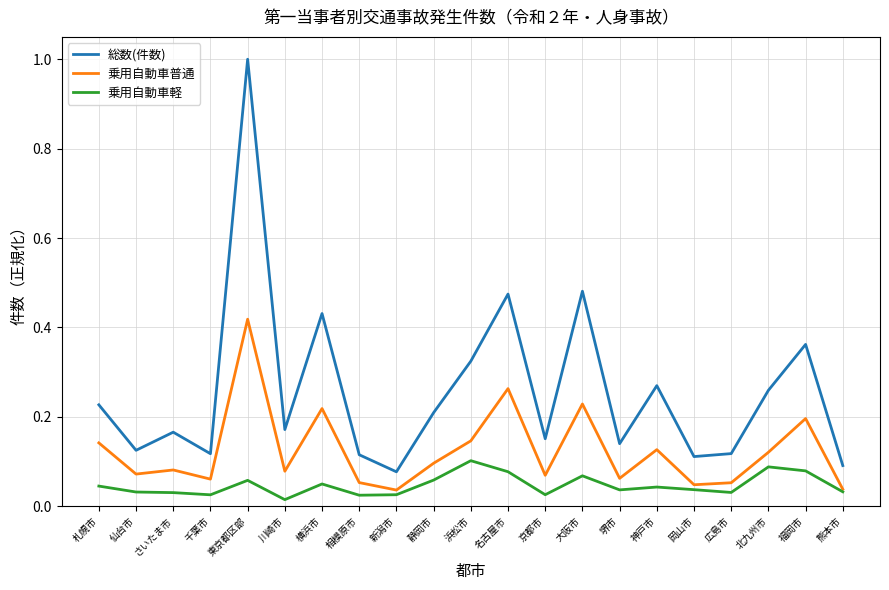

Is this an area chart (filled region under the line)?

No